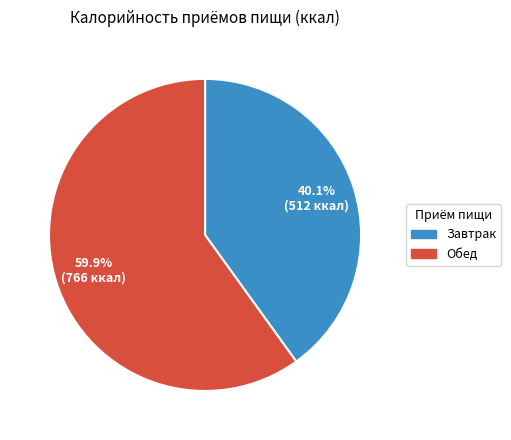

Is there any slice that represents more than half of the pie?

Yes